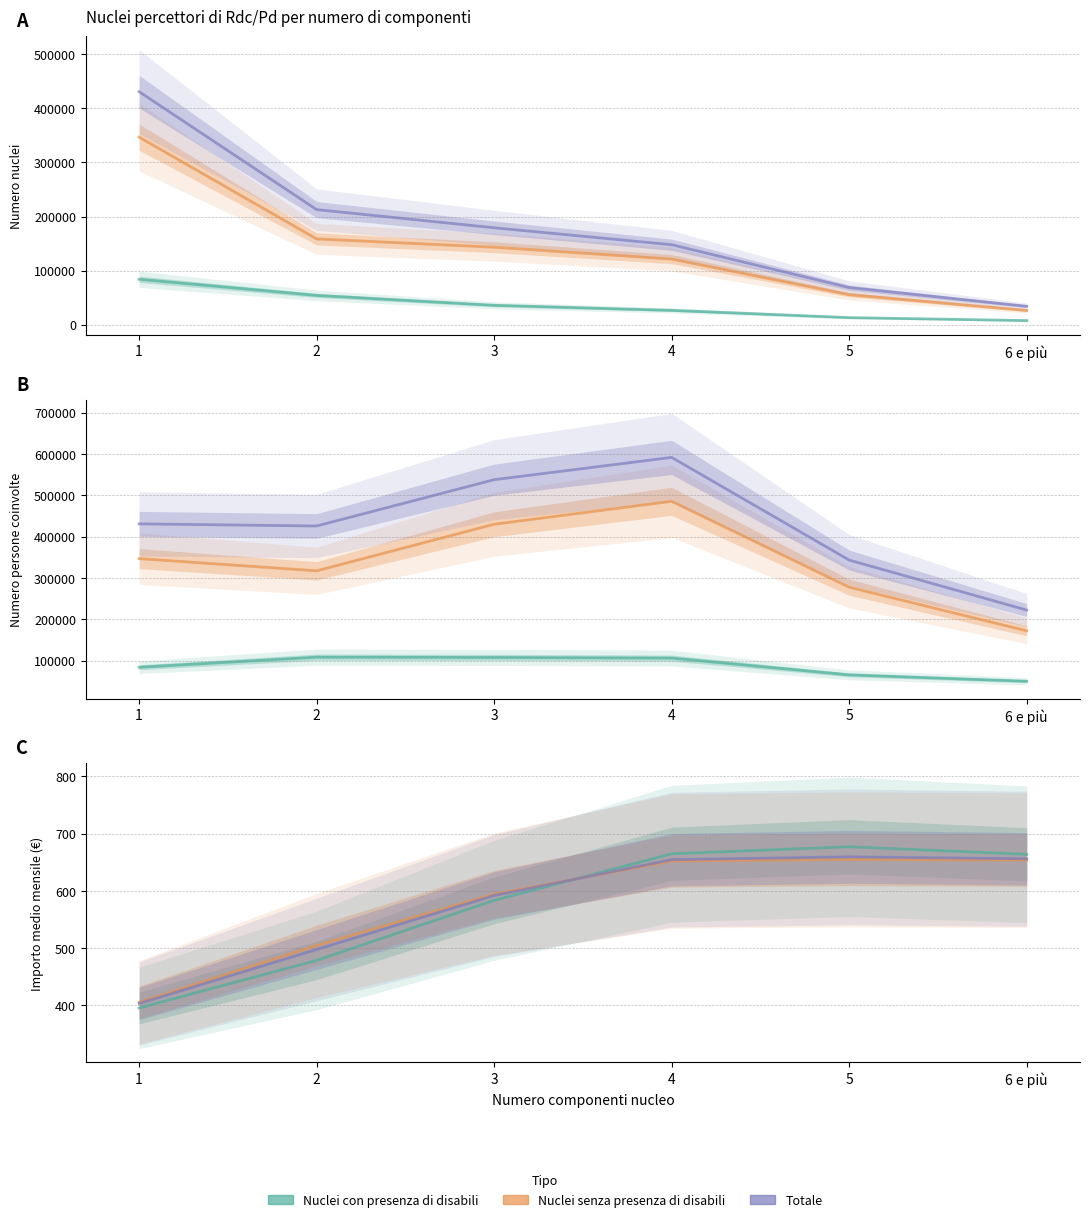

What is the lowest value of the Nuclei con presenza di disabili series?

395.1